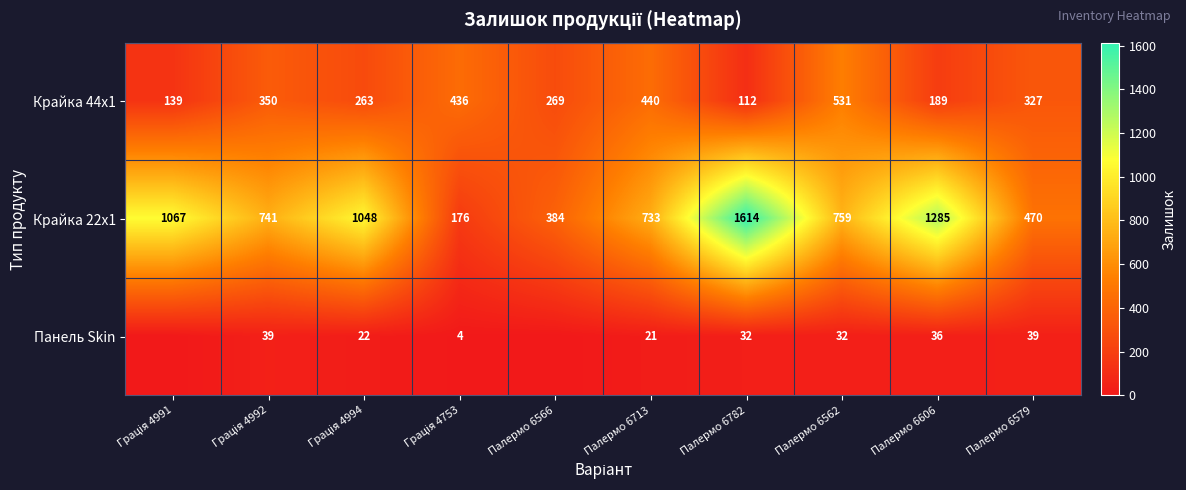

True or false: Панель Skin has a value of 59 at Палермо 6606.

False